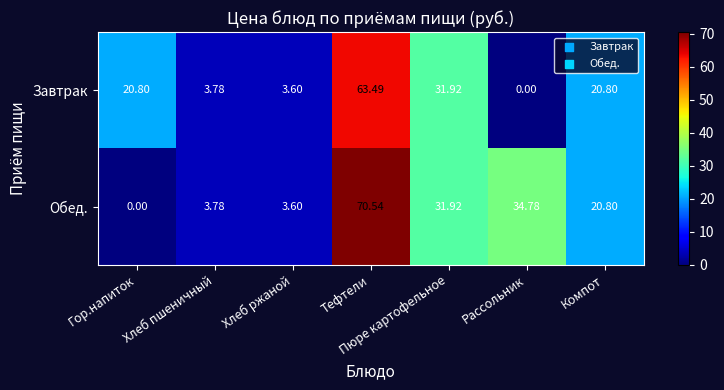

Rank the series by their maximum value, from highest to lowest.

Обед., Завтрак